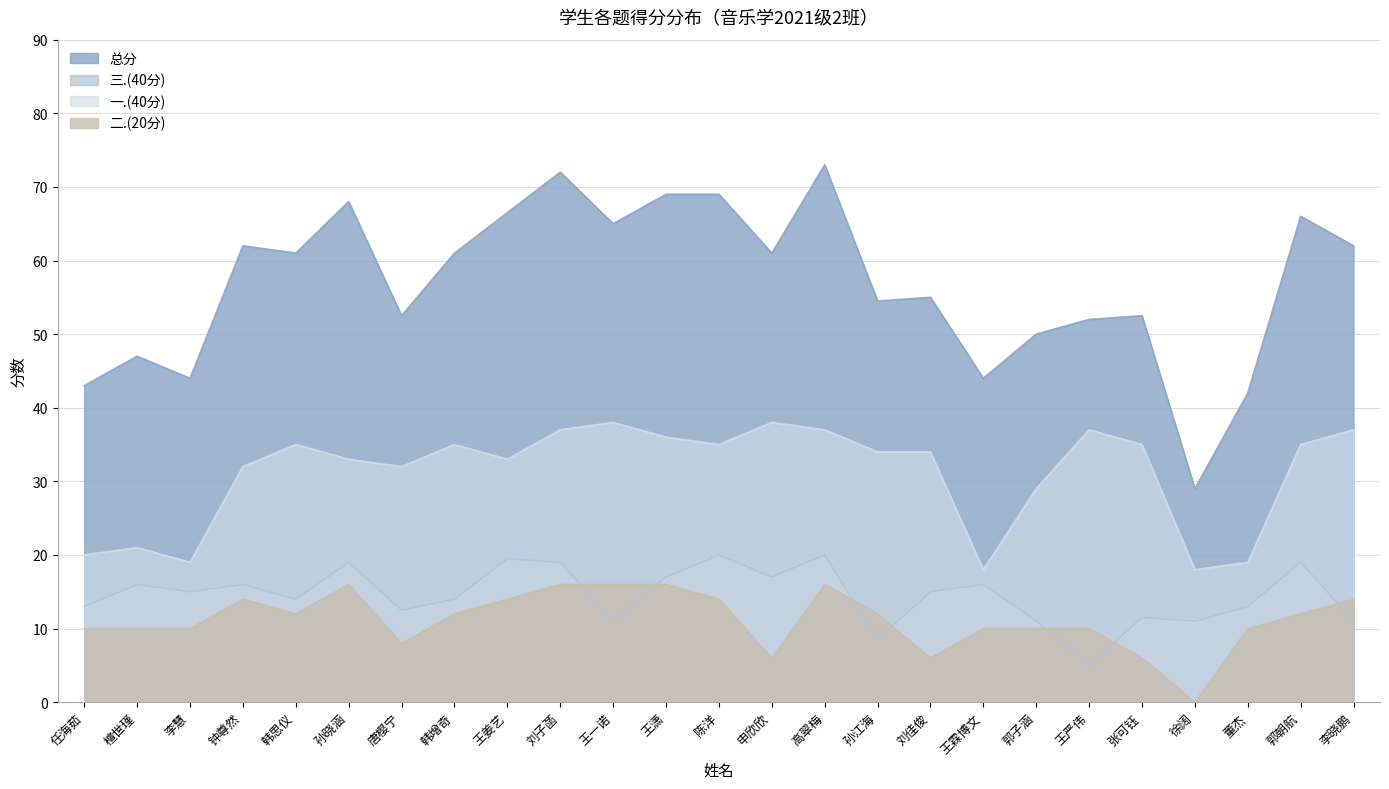

True or false: 二.(20分) and 一.(40分) cross at least once.

False